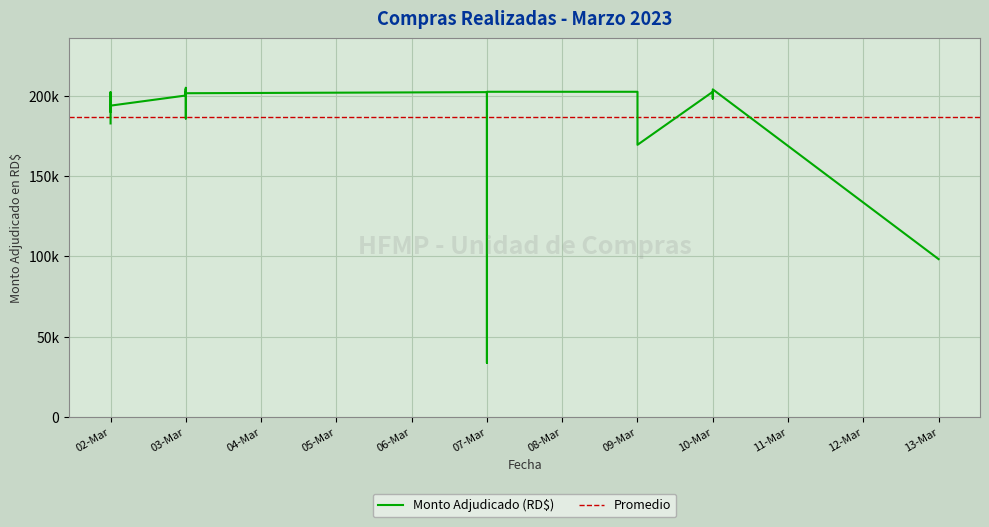

List the labels in order of value, largest first.

03-Mar, 03-Mar, 03-Mar, 10-Mar, 03-Mar, 07-Mar, 08-Mar, 09-Mar, 10-Mar, 10-Mar, 07-Mar, 02-Mar, 03-Mar, 03-Mar, 03-Mar, 10-Mar, 03-Mar, 02-Mar, 02-Mar, 03-Mar, 02-Mar, 09-Mar, 07-Mar, 09-Mar, 13-Mar, 07-Mar